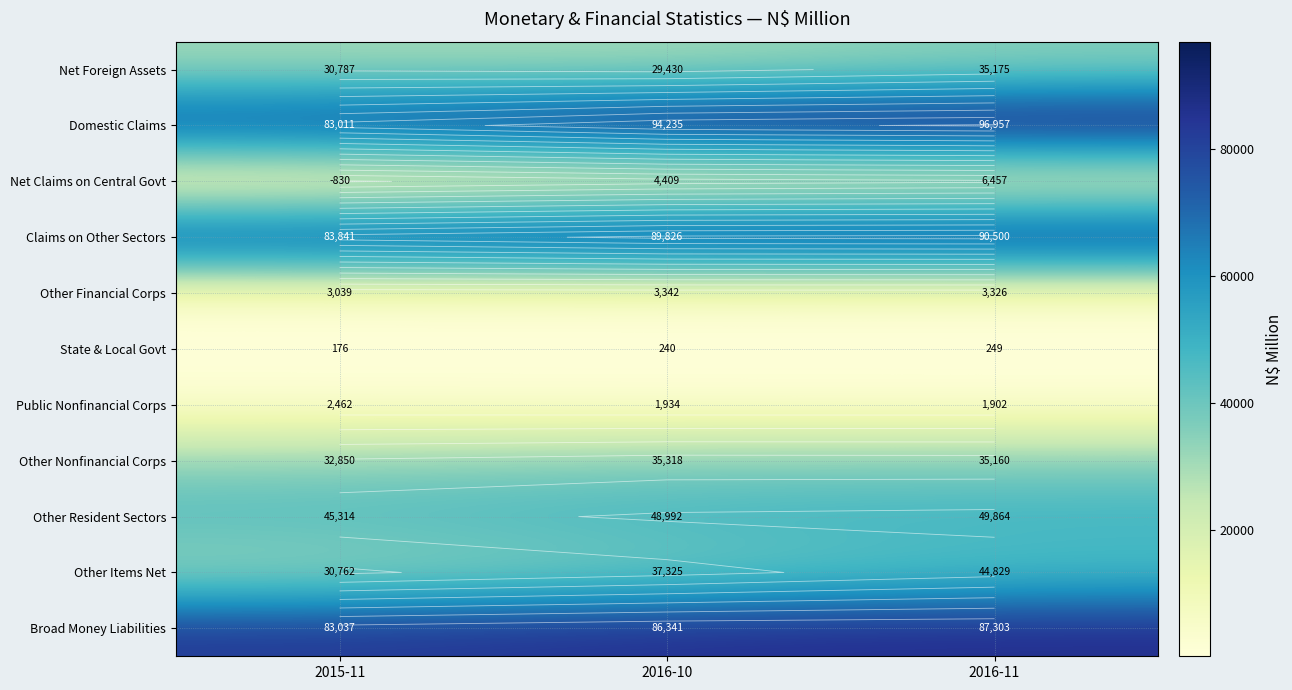

Is it true that Net Claims on Central Govt equals -1179.2 at 2015-11?

False